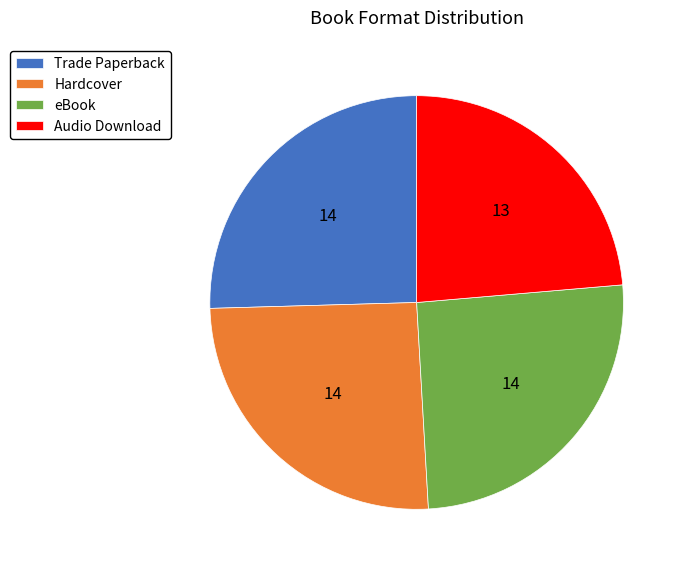

How many slices are in this pie chart?

4